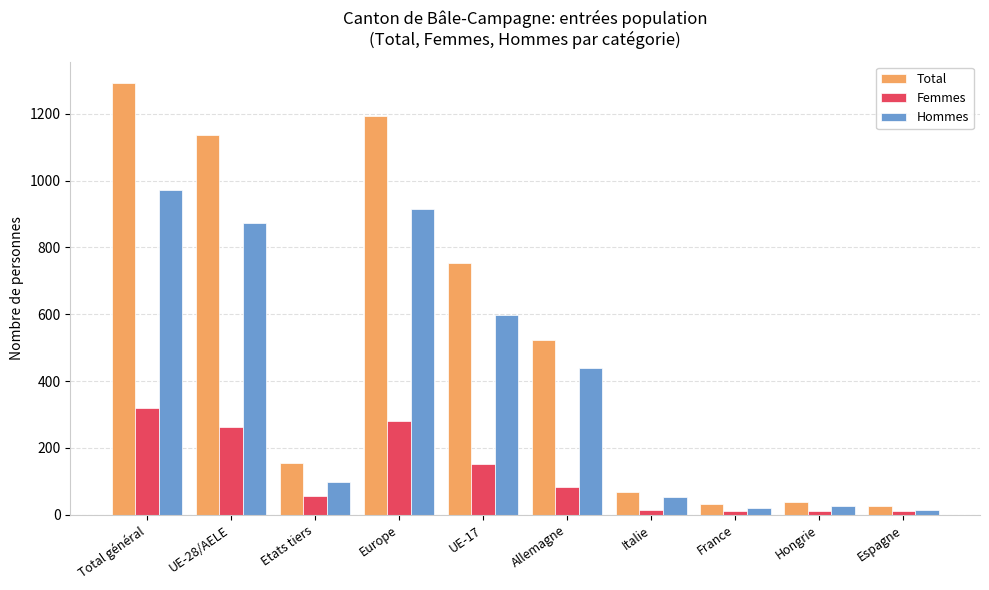

Is it true that Femmes equals 452 at UE-28/AELE?

False